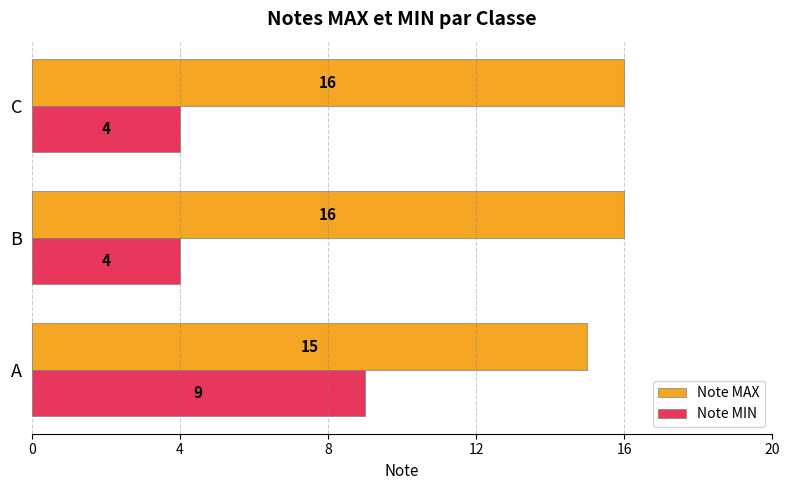

The value of Note MAX at C is 22. True or false?

False